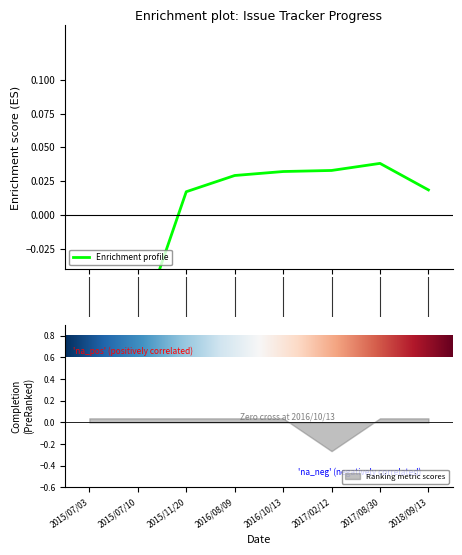

Where does the Ranking metric scores series first go above 0?

2015/07/03